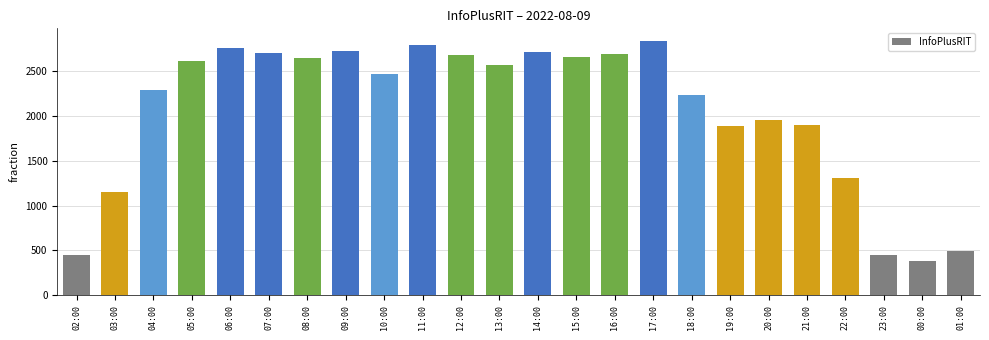

Count the number of categories in the chart.

24